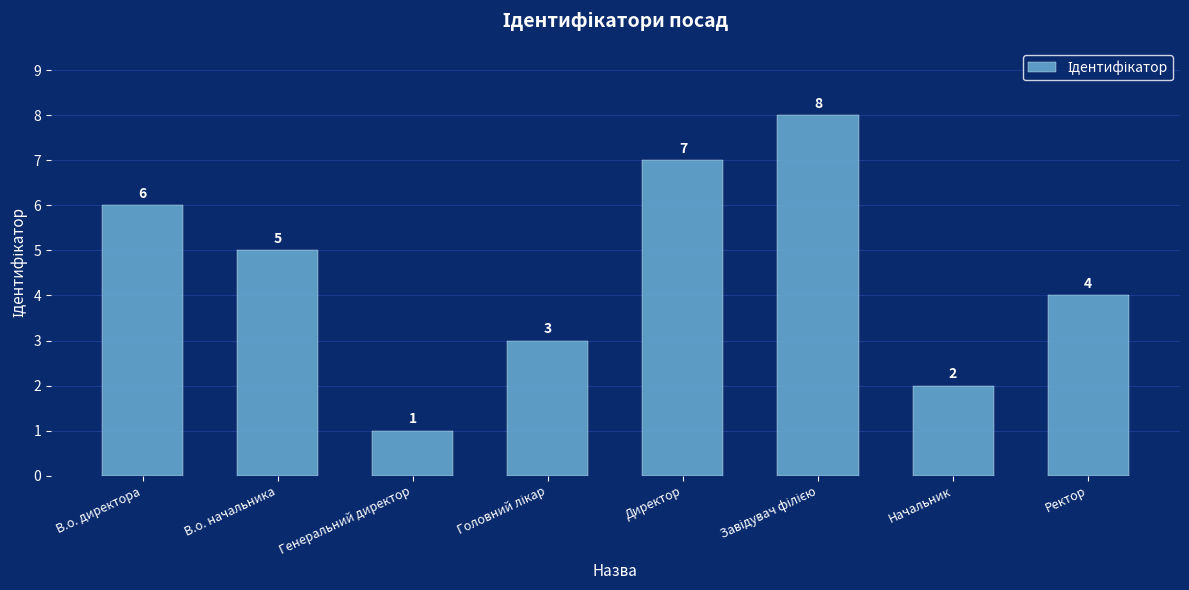

True or false: the data shows 3 at В.о. директора.

False